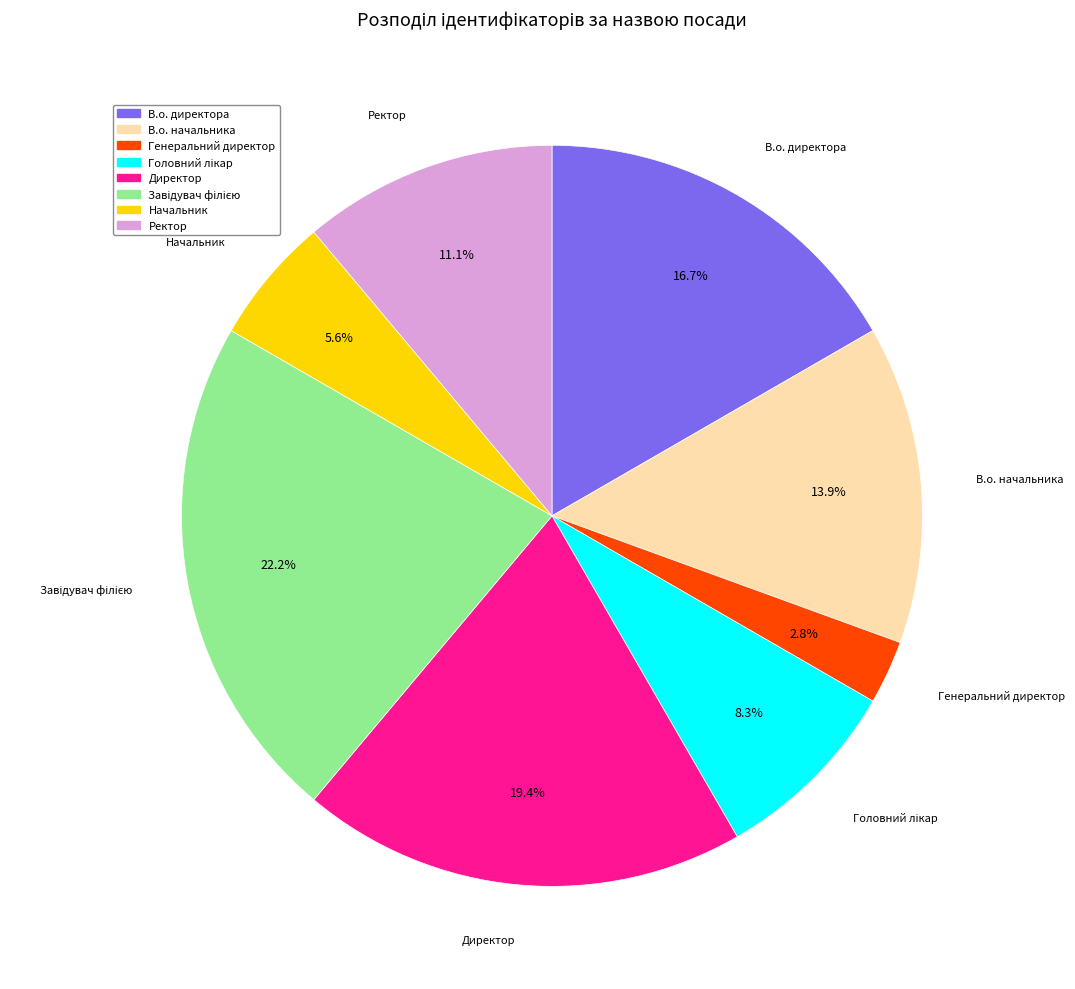

Does any single category account for the majority?

No